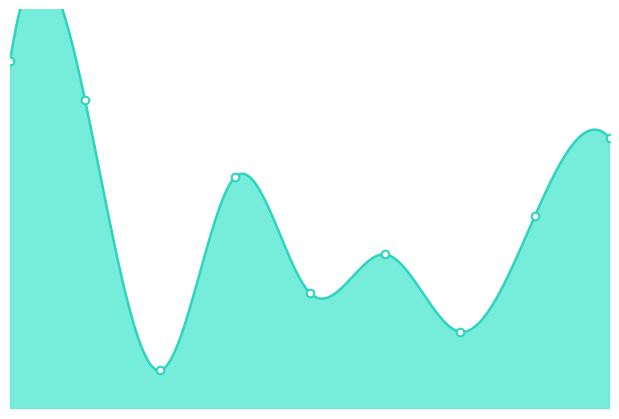

Approximately how many times larger is the value at 9 compared to 7?

3.0